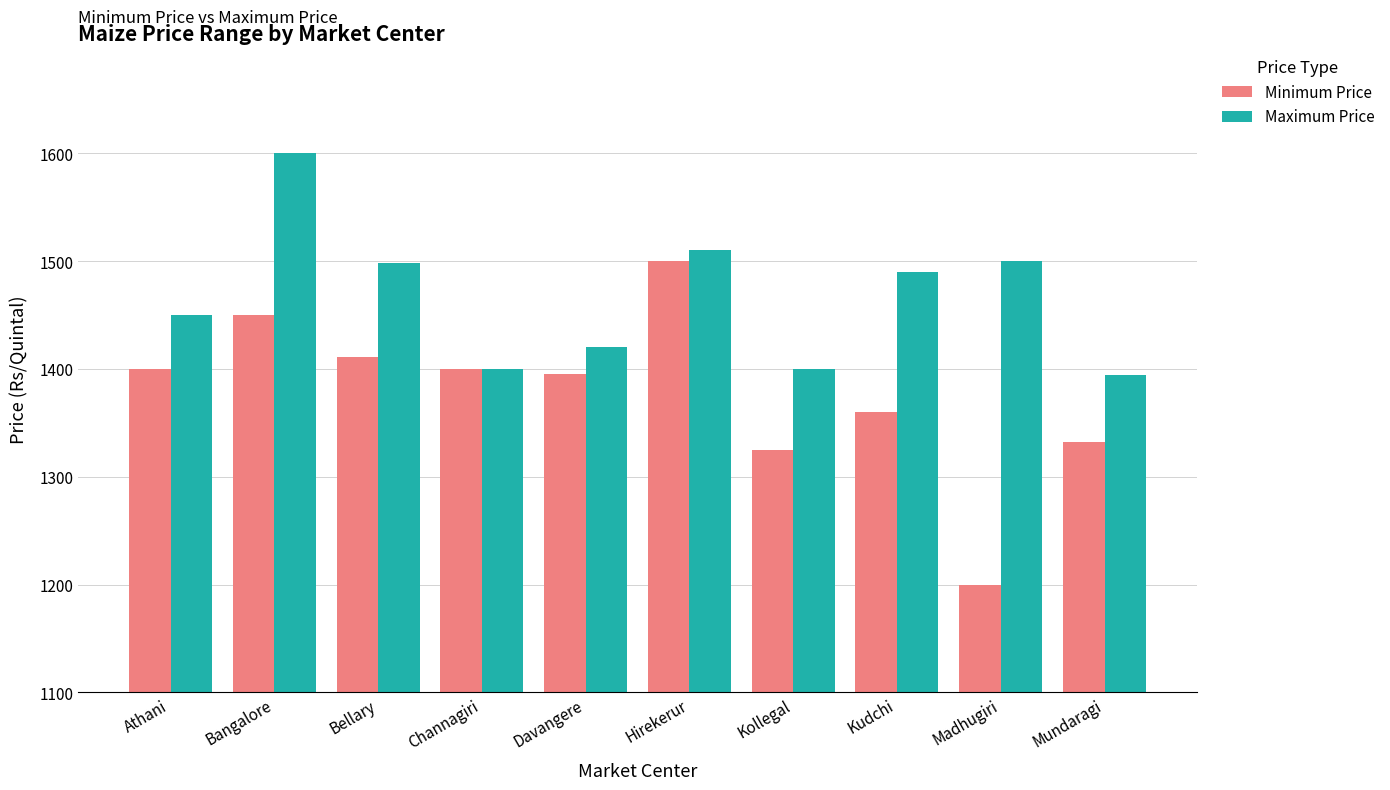

How many data points does each series have?

10